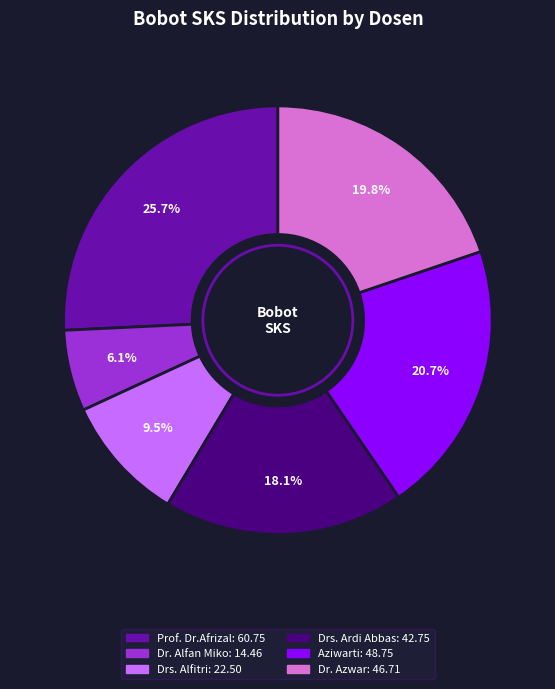

Is there a majority slice in this chart?

No